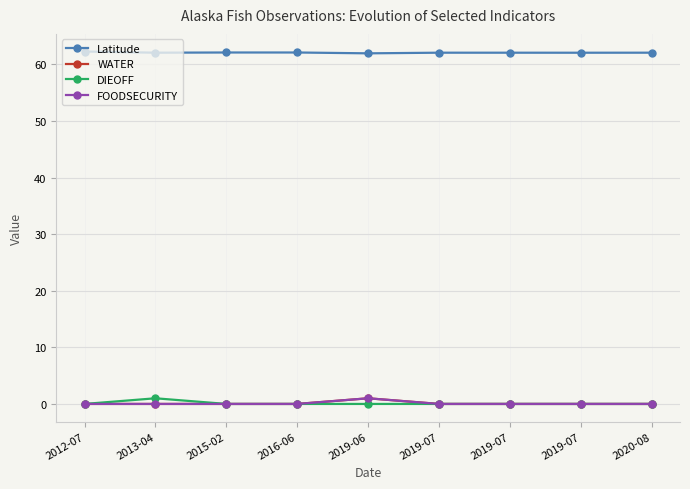

Is this an area chart (filled region under the line)?

No